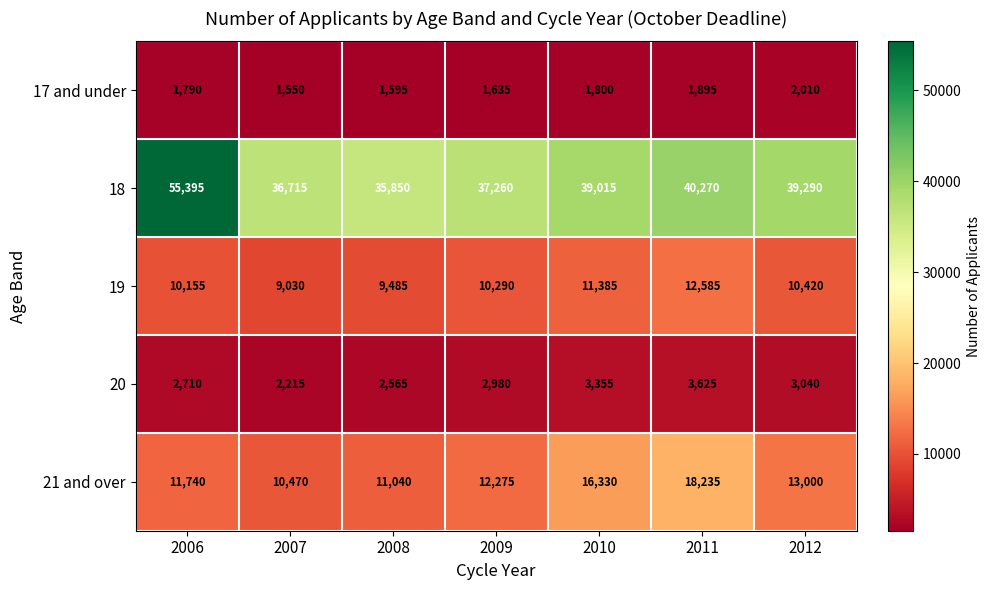

What is the difference between the 17 and under values at 2012 and 2010?

210